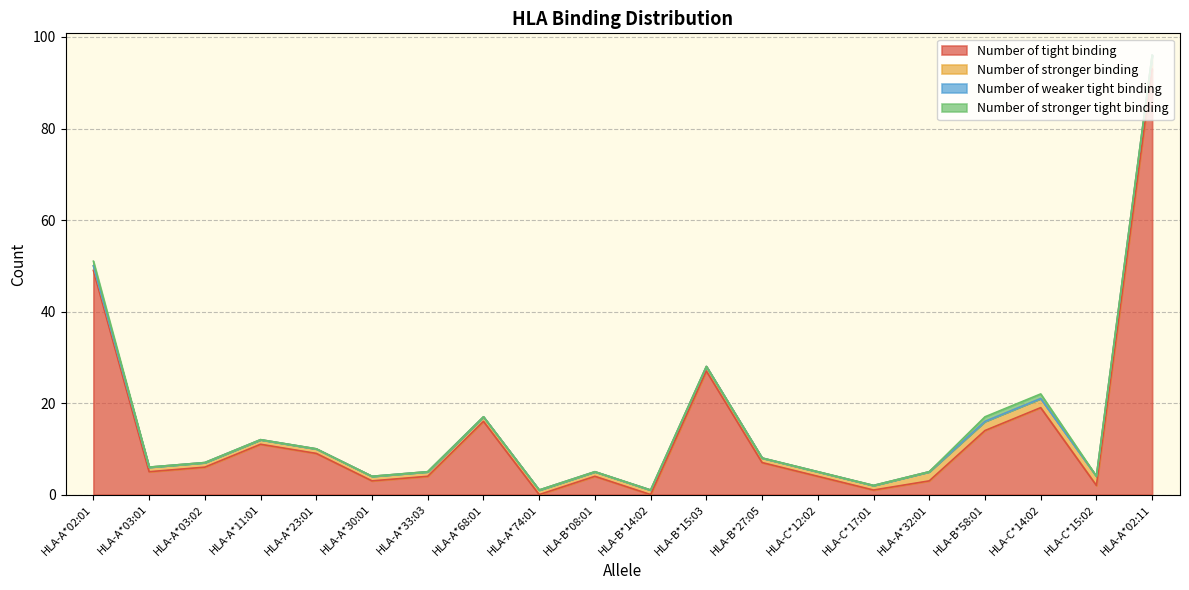

What are all the series names shown in the legend?

Number of tight binding, Number of stronger binding, Number of weaker tight binding, Number of stronger tight binding